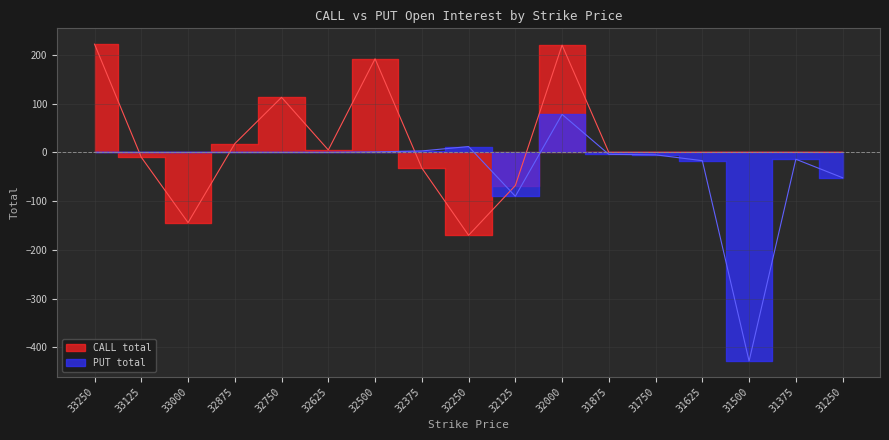

What is the value of the PUT total point at the 16th from the left?

-14